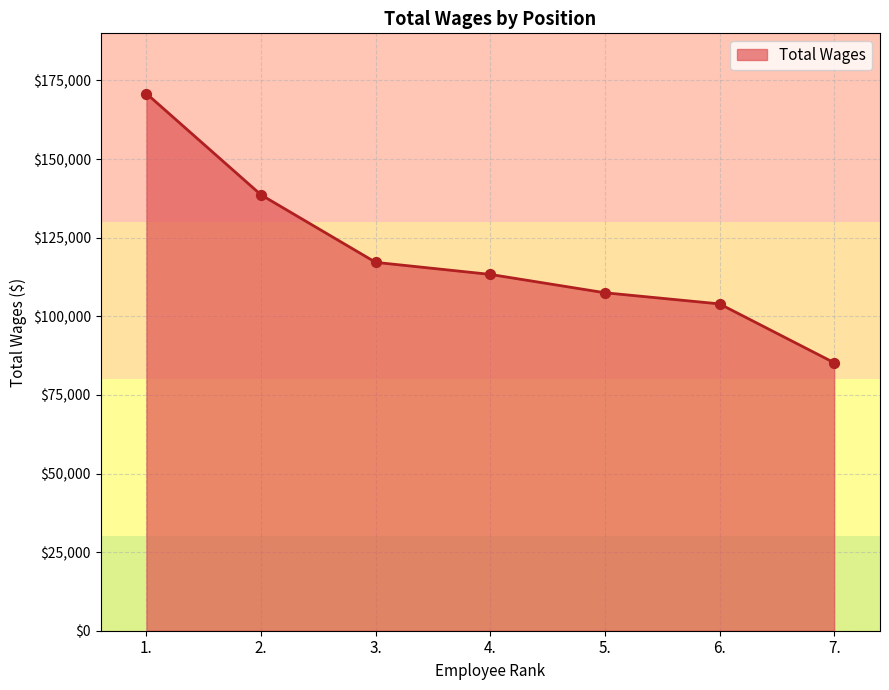

Approximately how many times larger is the value at 2. compared to 7.?

1.6